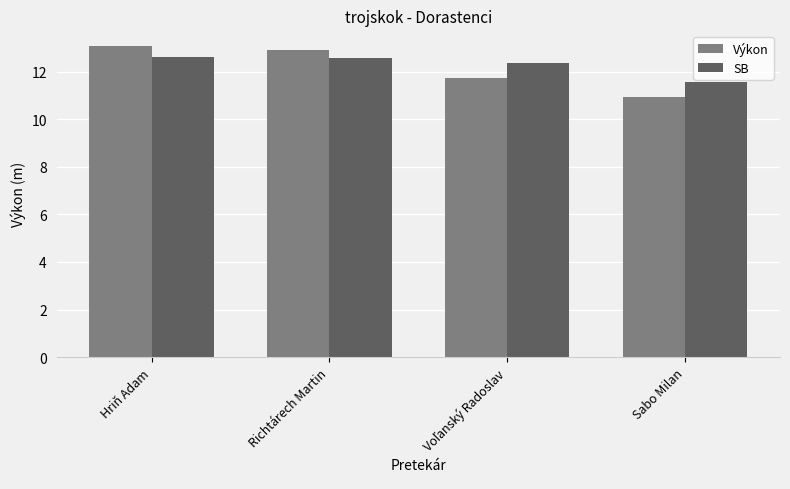

Is it true that SB equals 11.6 at Sabo Milan?

True